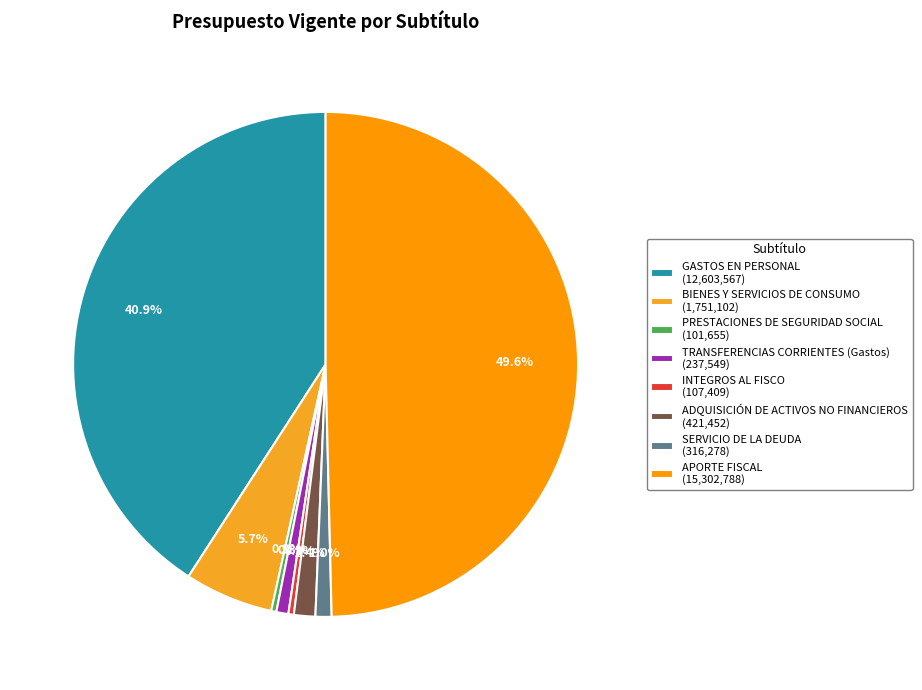

How many segments does this pie chart have?

8